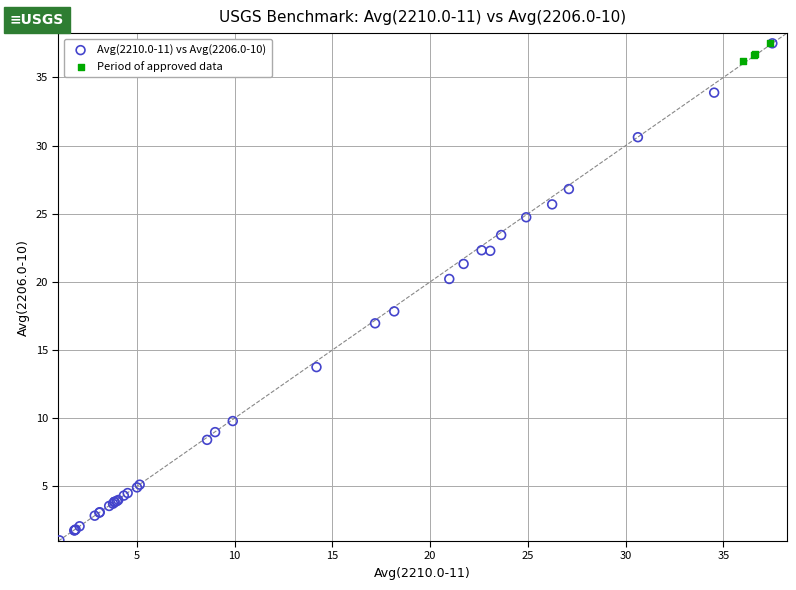

Which series has the largest Y range (max minus min)?

Avg(2210.0-11) vs Avg(2206.0-10)